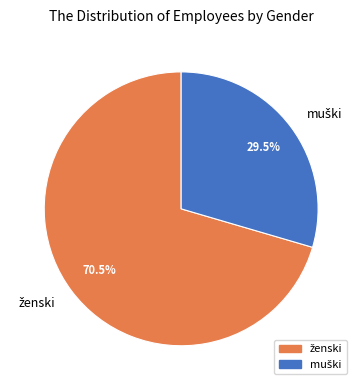

Is there any slice that represents more than half of the pie?

Yes